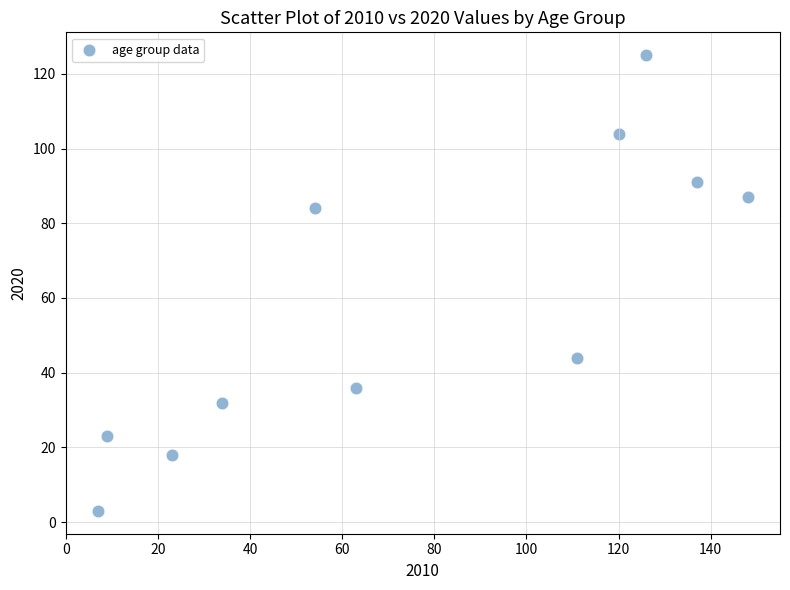

What is the average Y value?

59